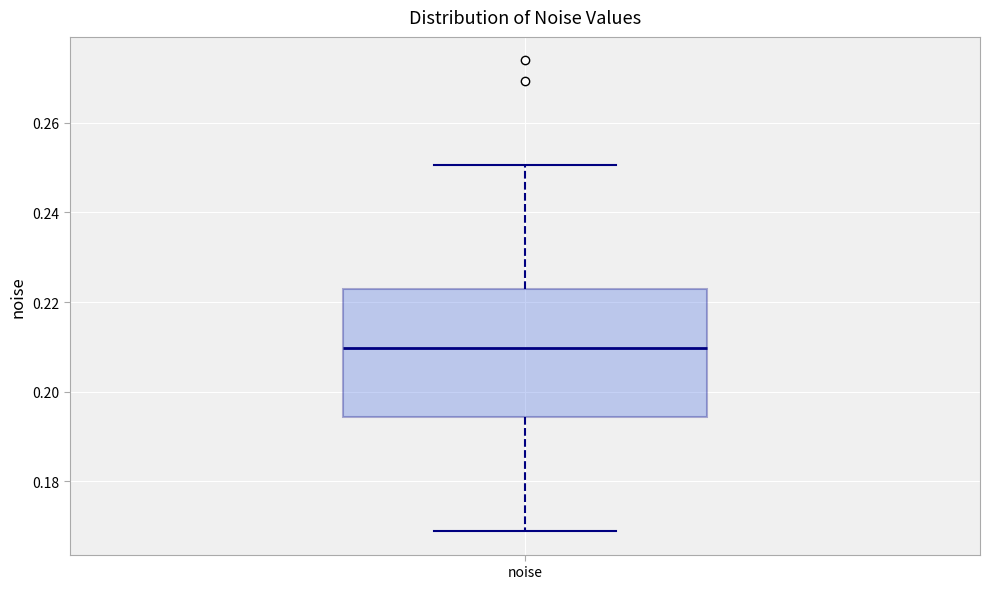

Transcribe this box plot: give where the median line is, the range the box spans, and where the two whiskers end, as read against the y-axis. The values are not printed on the chart, so give them approximately, as read against the axis.

median 0.210, box 0.194 to 0.222, whiskers 0.168 to 0.250